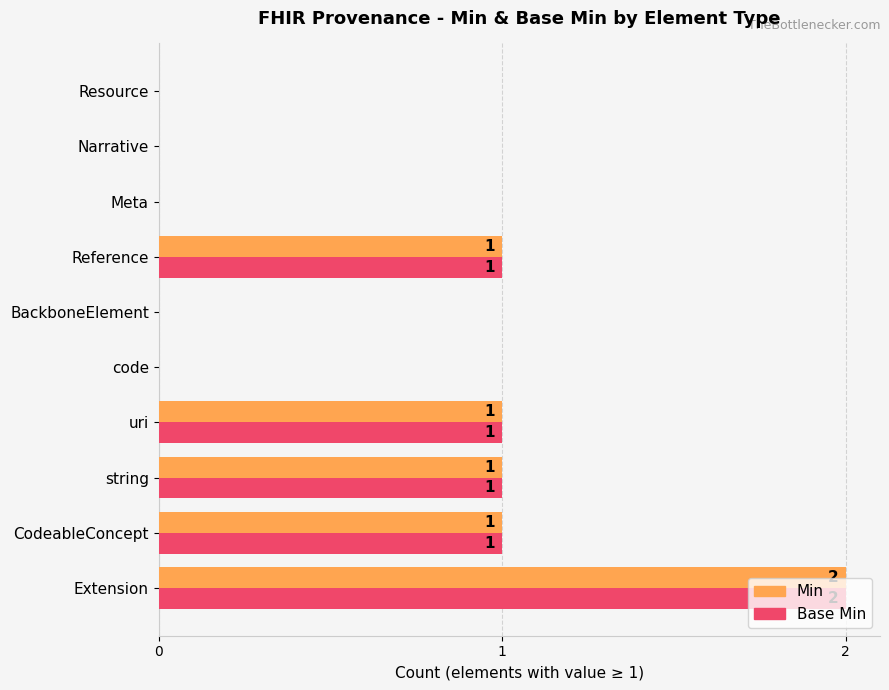

Count the number of categories in the chart.

10